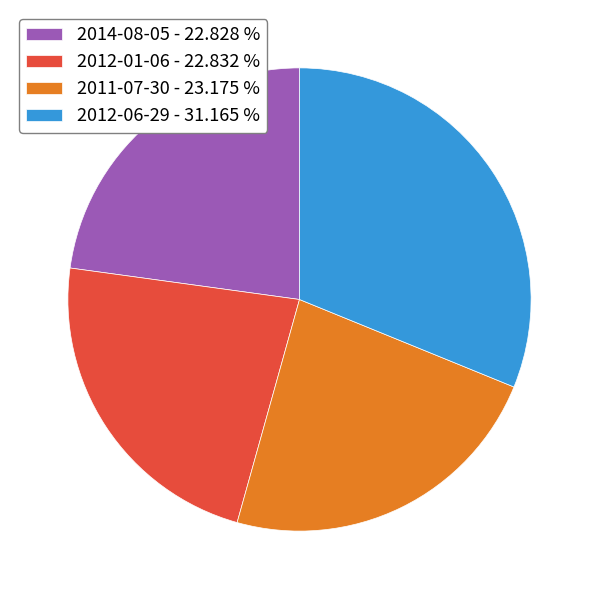

Between 2012-06-29 - 31.165 % and 2011-07-30 - 23.175 %, which is larger?

2012-06-29 - 31.165 %